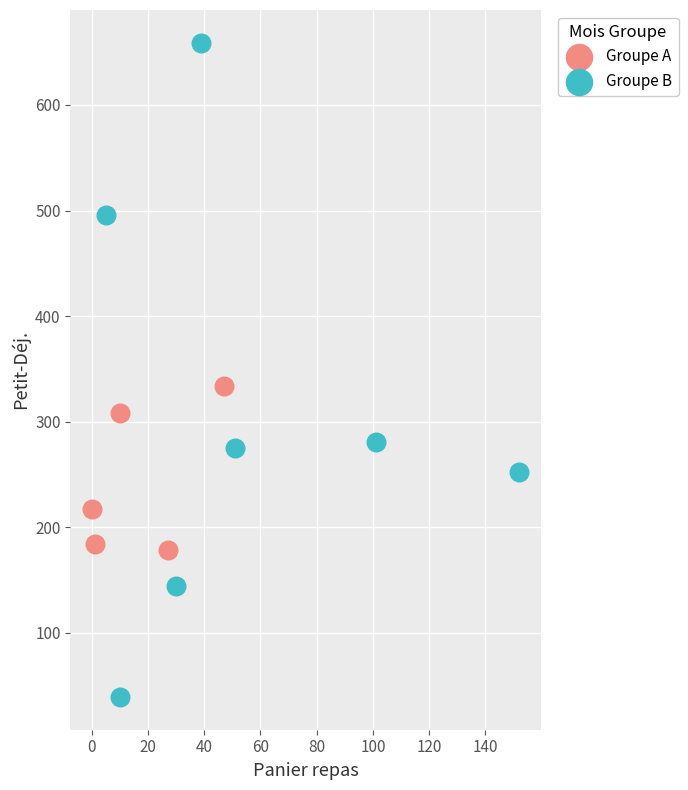

Which series contains the highest Y value?

Groupe B